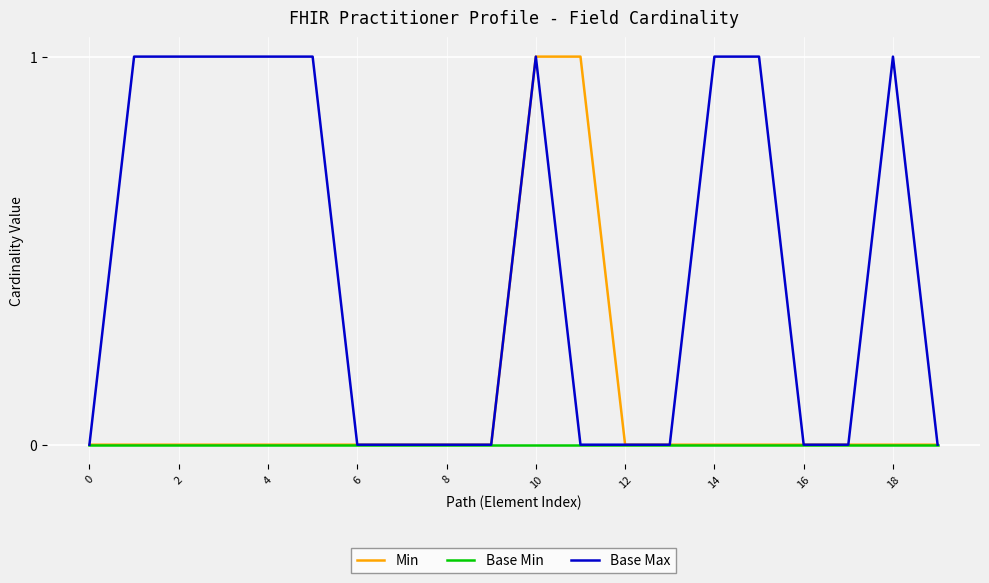

Rank the series by their average value, from lowest to highest.

Base Min, Min, Base Max